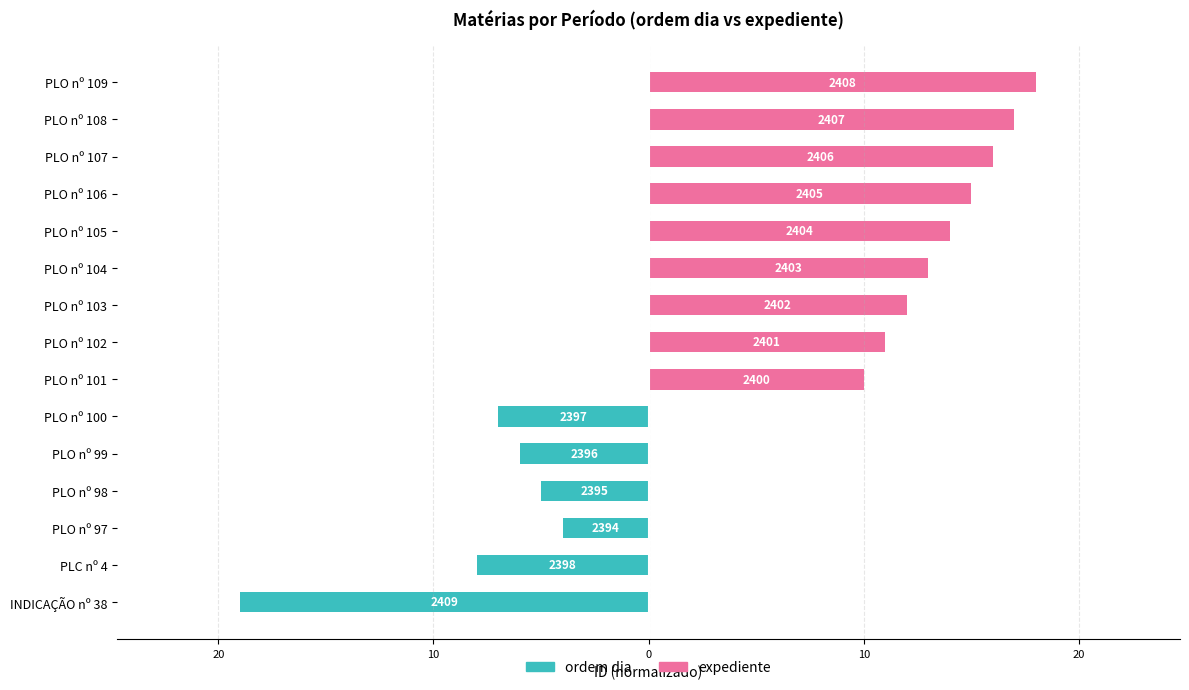

Reading left to right, extract all data points from this chart.

ordem dia: -19	-8	-4	-5	-6	-7	0	0	0	0	0	0	0	0	0
expediente: 0	0	0	0	0	0	10	11	12	13	14	15	16	17	18